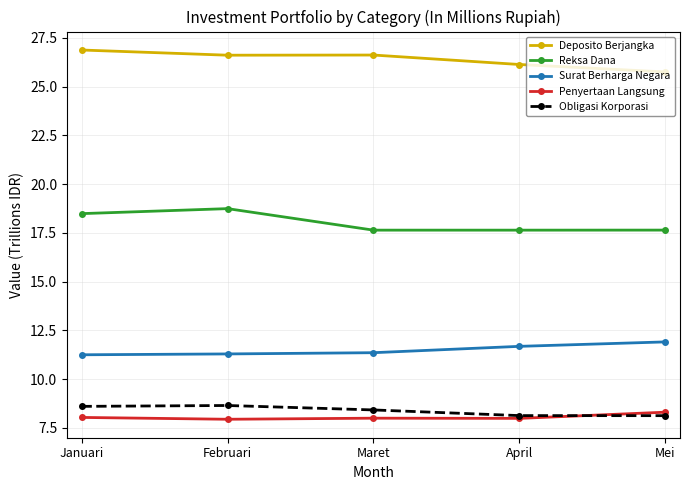

What position from the right is Mei?

1